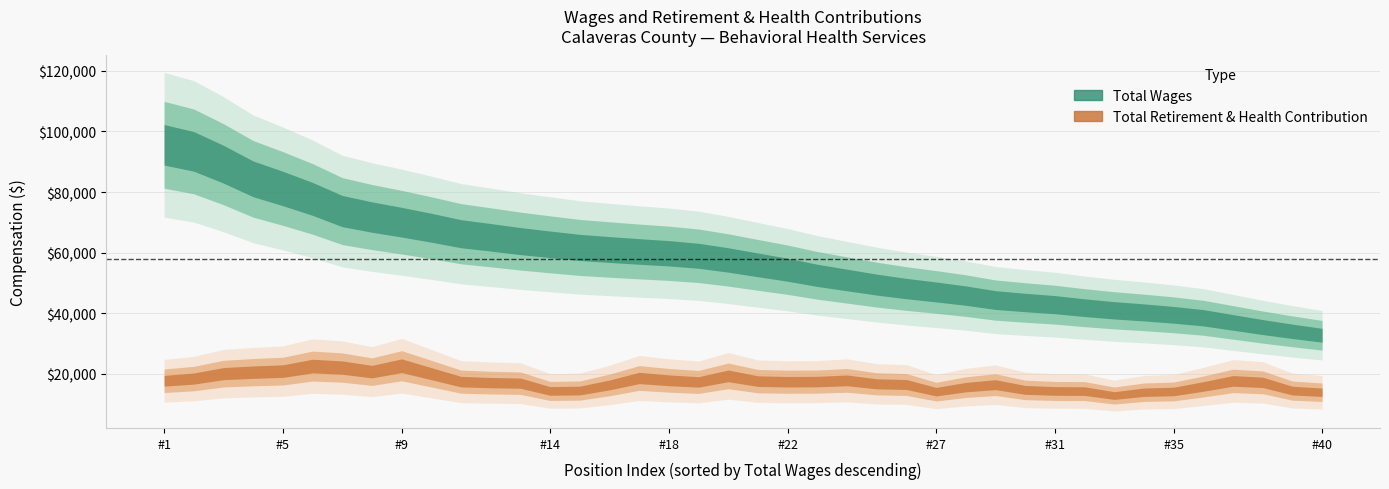

Does the chart display data point markers on the line(s)?

No